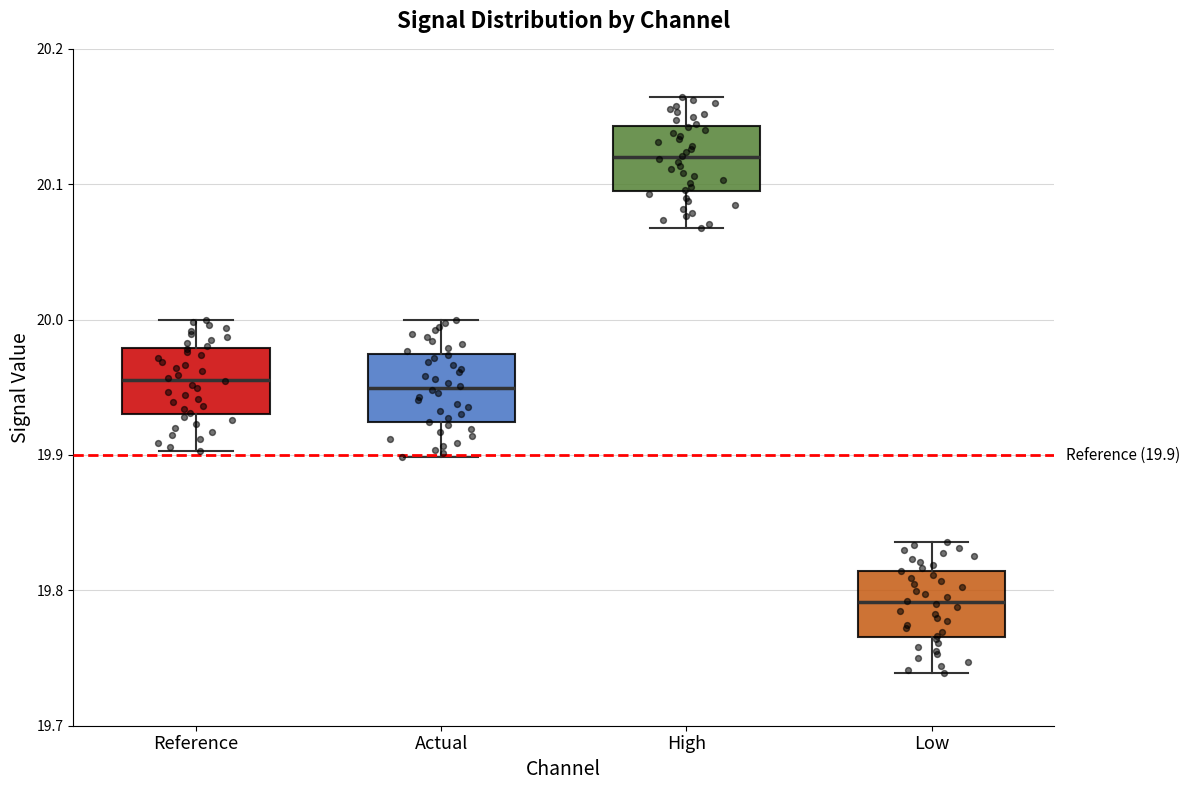

Which box's median line is the highest?

High